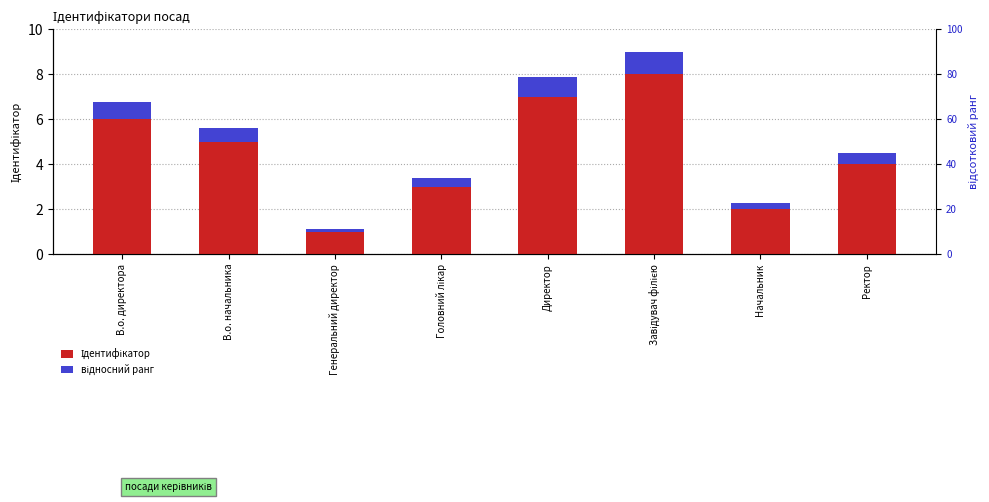

What is the difference between the highest and lowest values at В.о. директора?

5.2